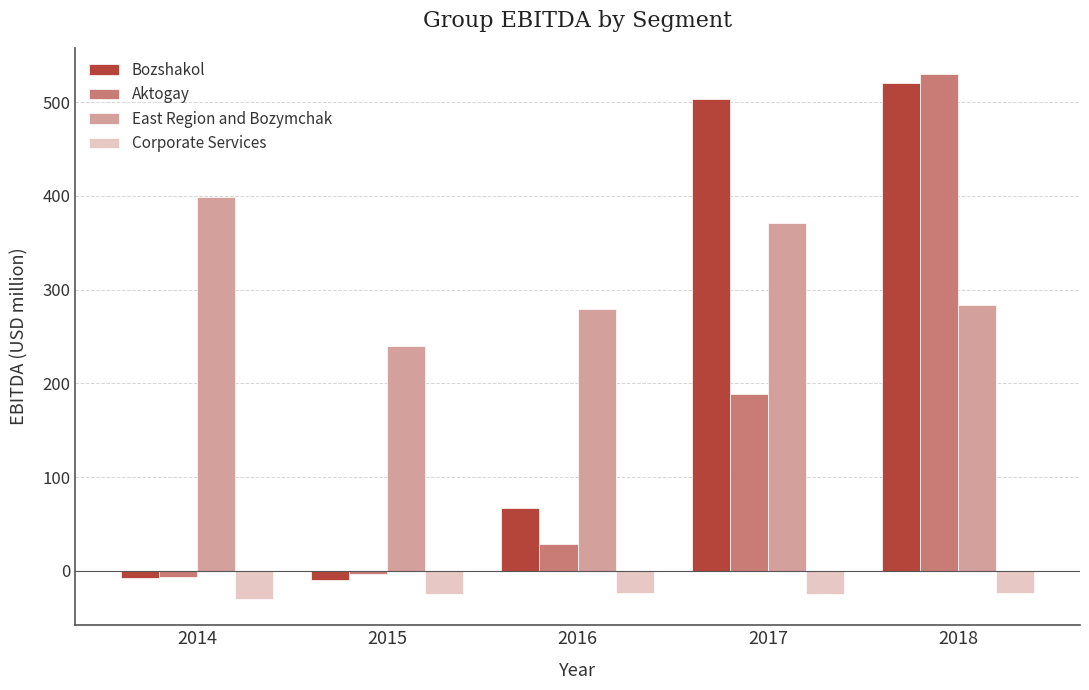

Where does the Corporate Services series first go above -25?

2016